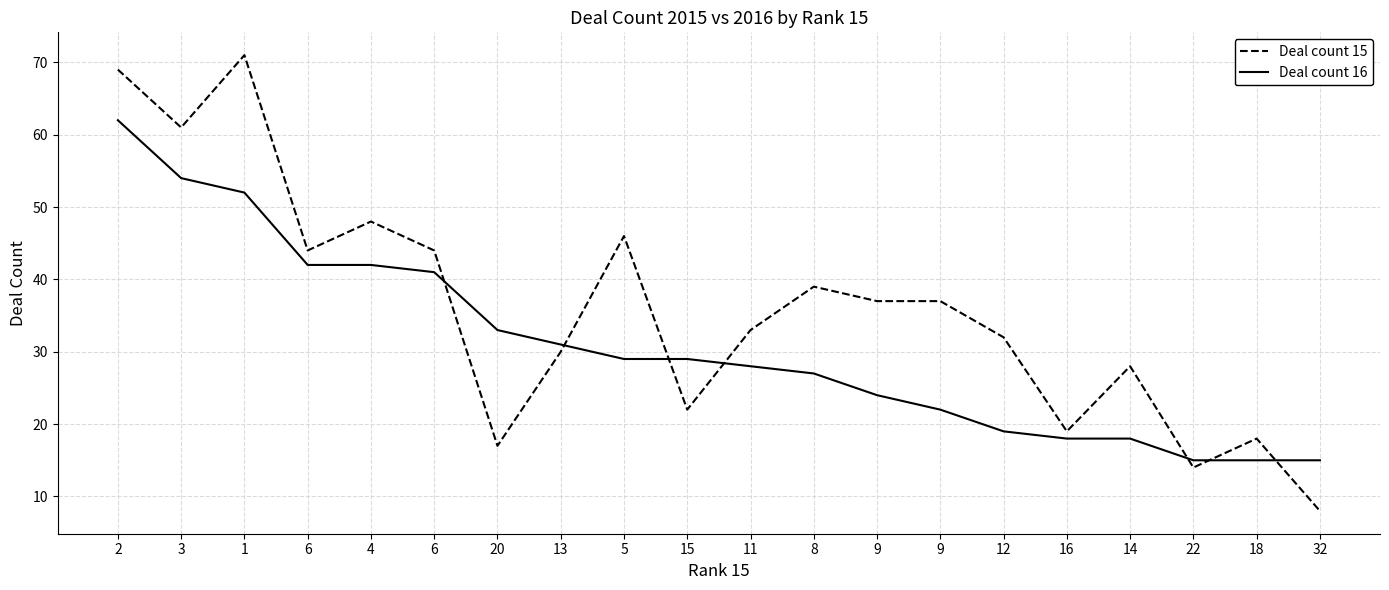

Does the chart display data point markers on the line(s)?

No